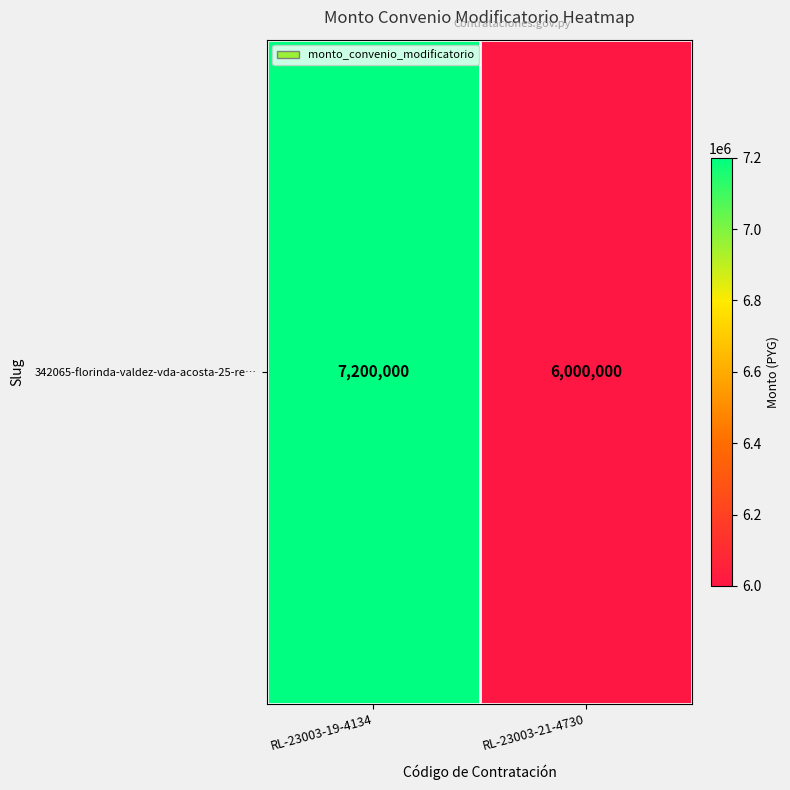

Reading left to right, list all the values displayed in this chart.

RL-23003-19-4134=7200000	RL-23003-21-4730=6000000